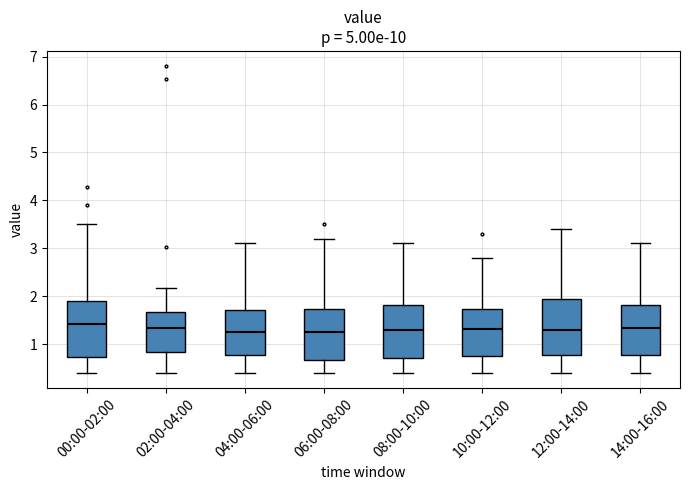

Reading left to right, read every box against the y-axis: the position of its median line, the range the box covers, and the ends of its whiskers. The values are not printed on the chart, so give them approximately, as read against the axis.

00:00-02:00: median 1.4, box 0.7 to 1.9, whiskers 0.4 to 3.5
02:00-04:00: median 1.3, box 0.8 to 1.7, whiskers 0.4 to 2.2
04:00-06:00: median 1.3, box 0.8 to 1.7, whiskers 0.4 to 3.1
06:00-08:00: median 1.3, box 0.7 to 1.7, whiskers 0.4 to 3.2
08:00-10:00: median 1.3, box 0.7 to 1.8, whiskers 0.4 to 3.1
10:00-12:00: median 1.3, box 0.8 to 1.7, whiskers 0.4 to 2.8
12:00-14:00: median 1.3, box 0.8 to 2.0, whiskers 0.4 to 3.4
14:00-16:00: median 1.3, box 0.8 to 1.8, whiskers 0.4 to 3.1